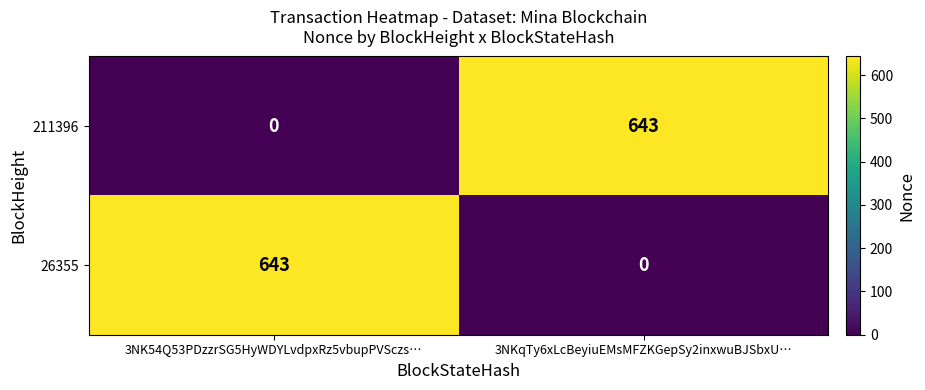

Count the number of categories in the chart.

2